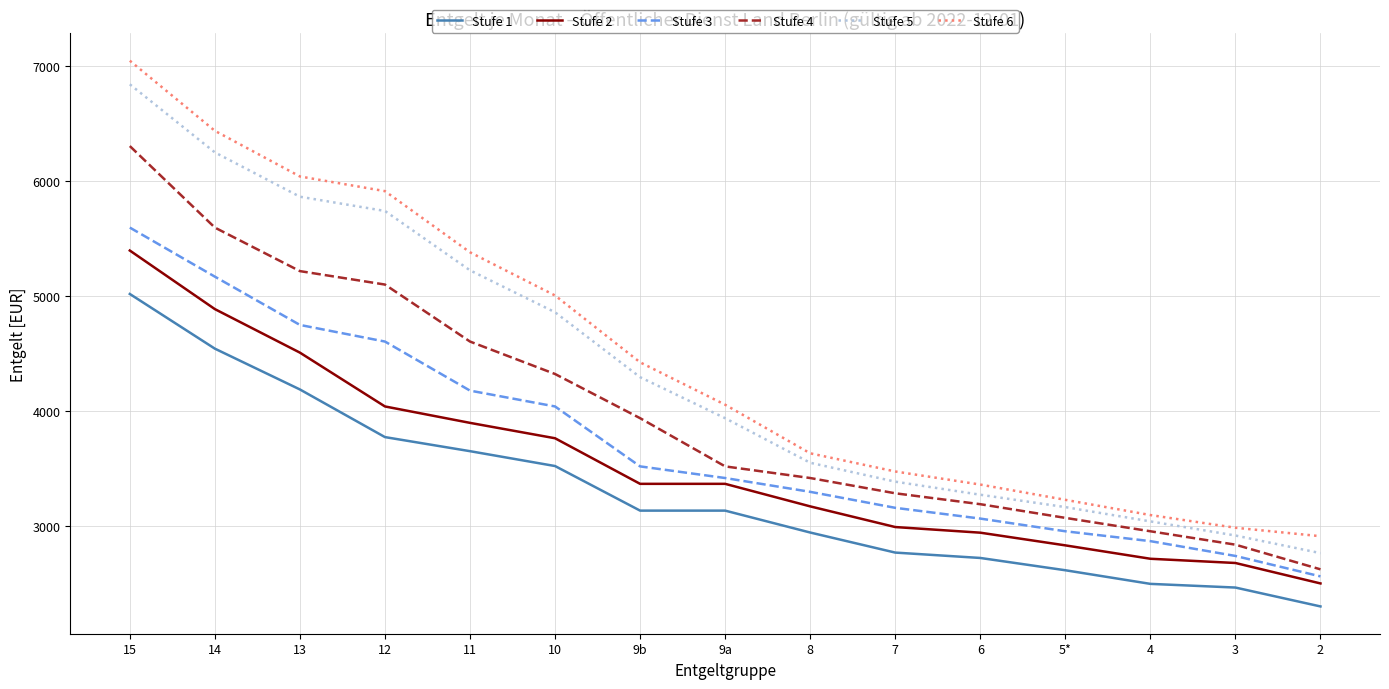

True or false: Stufe 2 and Stufe 5 intersect in this chart.

False